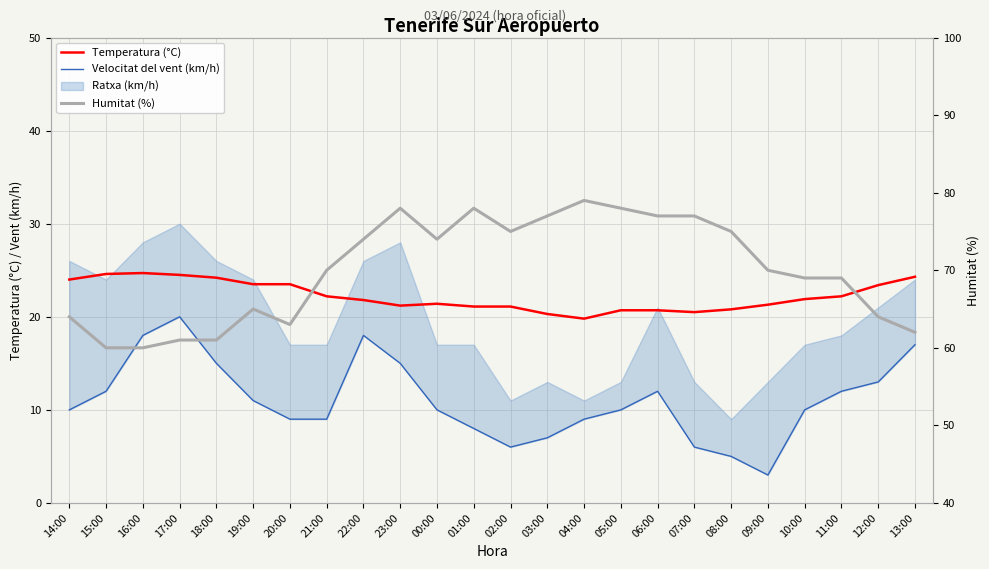

Which has a higher value, 09:00 or 15:00?

15:00